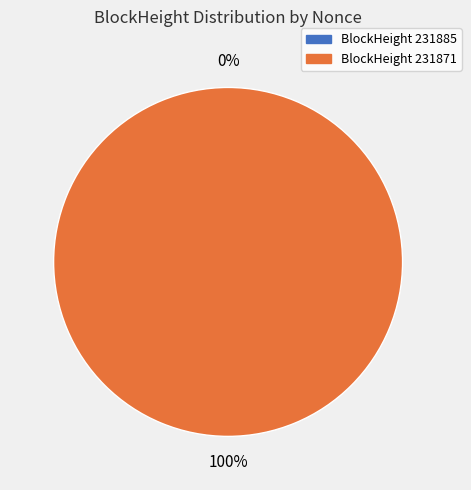

Which category has the biggest portion of the pie?

231871